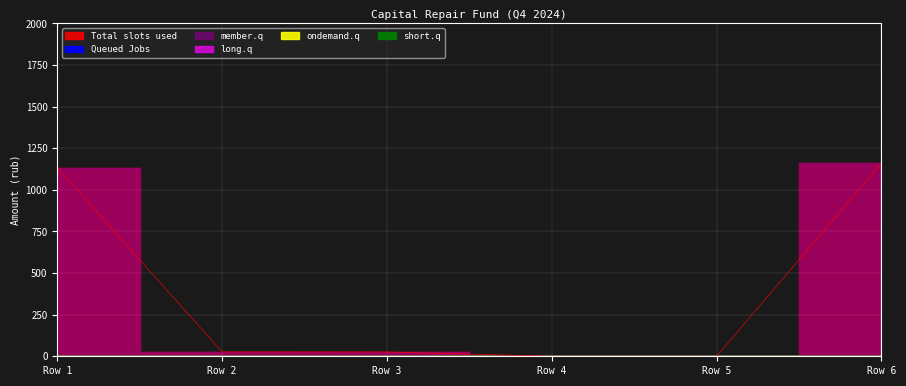

The value of Queued Jobs at Row 1 is 0.0. True or false?

True